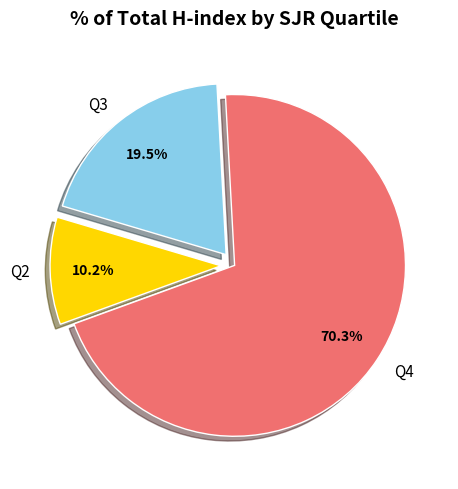

To the nearest percent, what is the combined percentage of Q4 and Q3?

90%